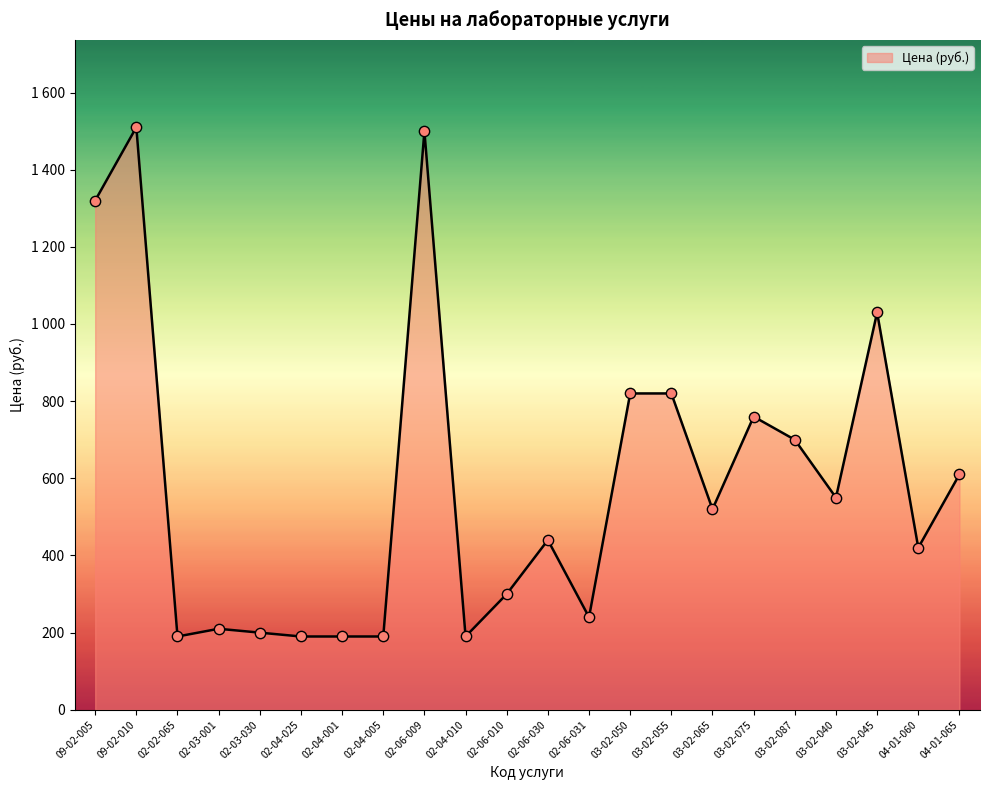

What is the change in value from 02-03-001 to 04-01-065?

+400